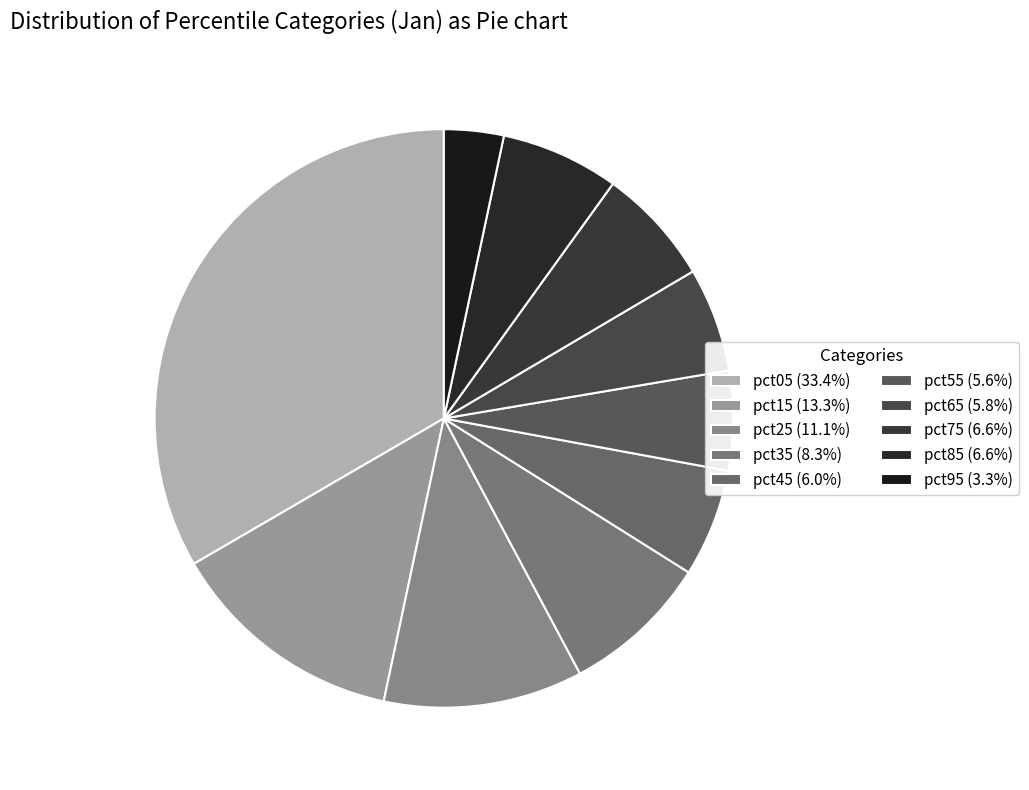

Does pct55 represent more than half of the total?

No